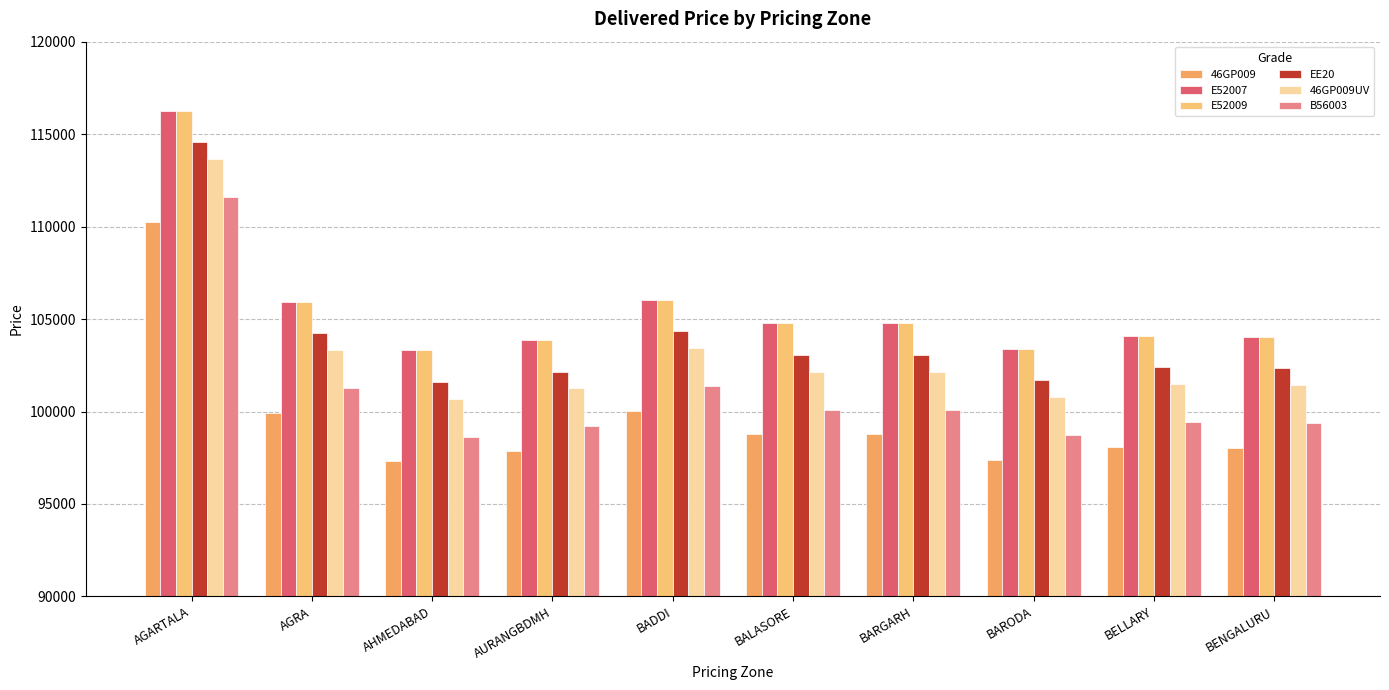

What is the total value across all series at AGRA?

620612